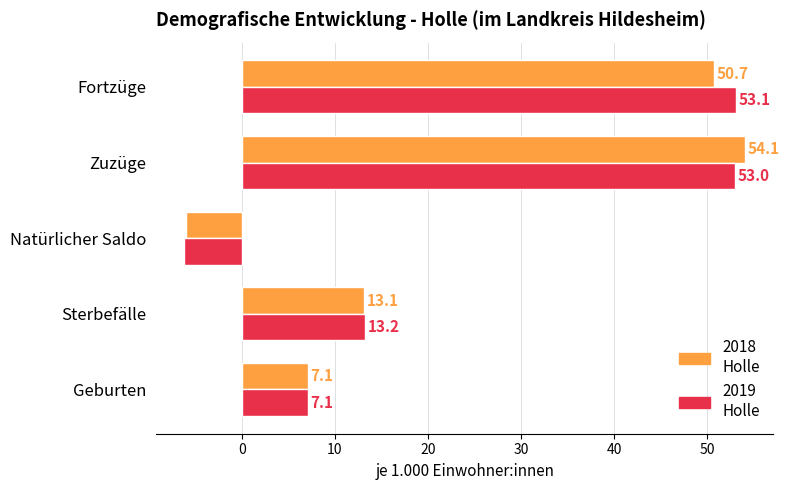

What is the total value across all series at Fortzüge?

103.8